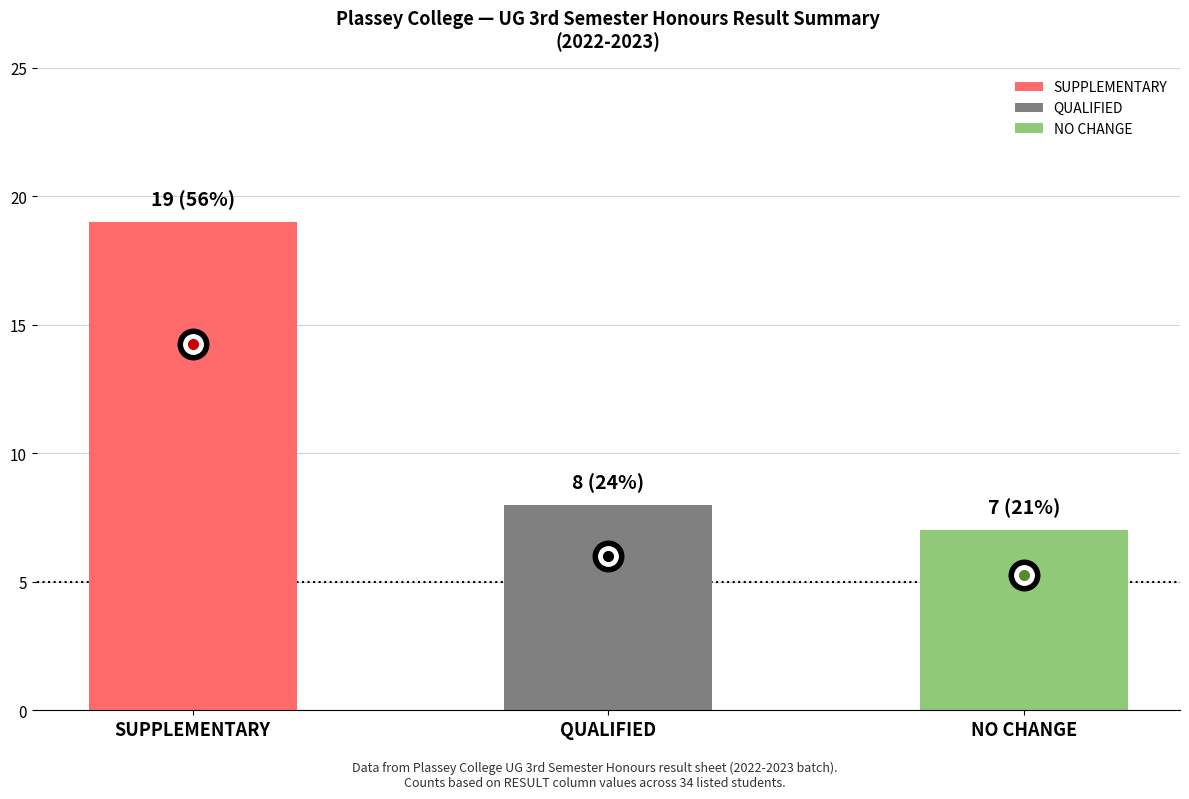

What is the difference between the second highest and minimum values?

1